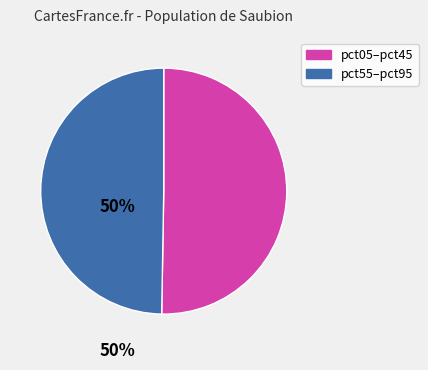

Which category has the biggest portion of the pie?

pct05–pct45